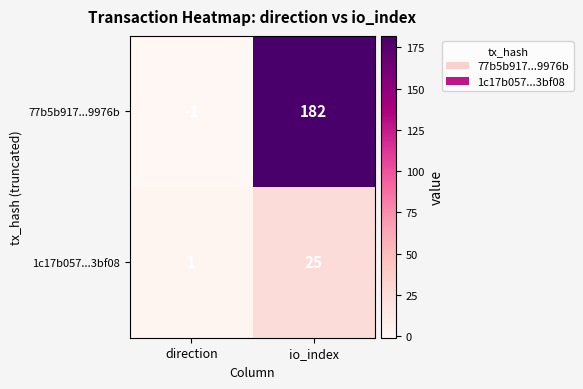

Rank the categories by 77b5b917...9976b value from lowest to highest.

direction, io_index